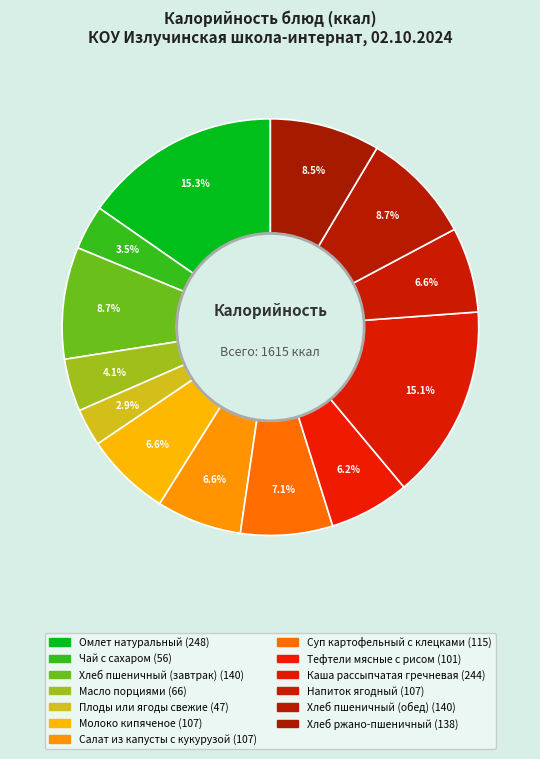

What percentage is NOT represented by Каша рассыпчатая гречневая?

84.9%